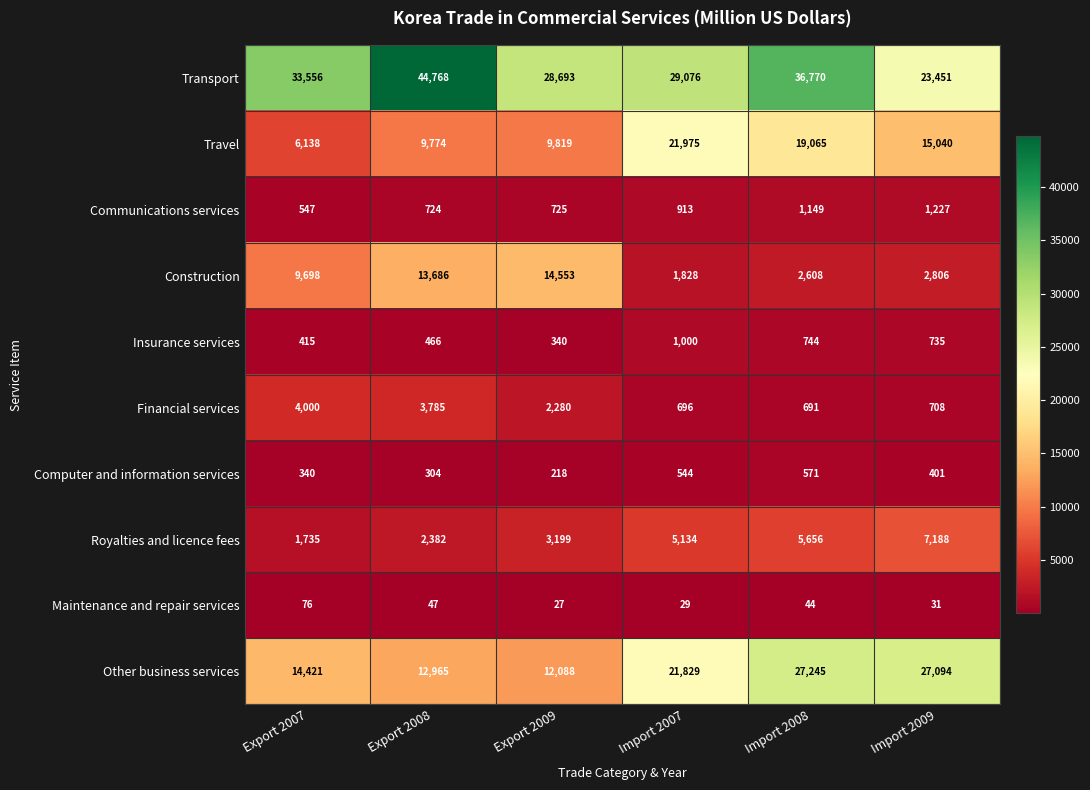

The Transport series shows 44768 at Export 2008. True or false?

True